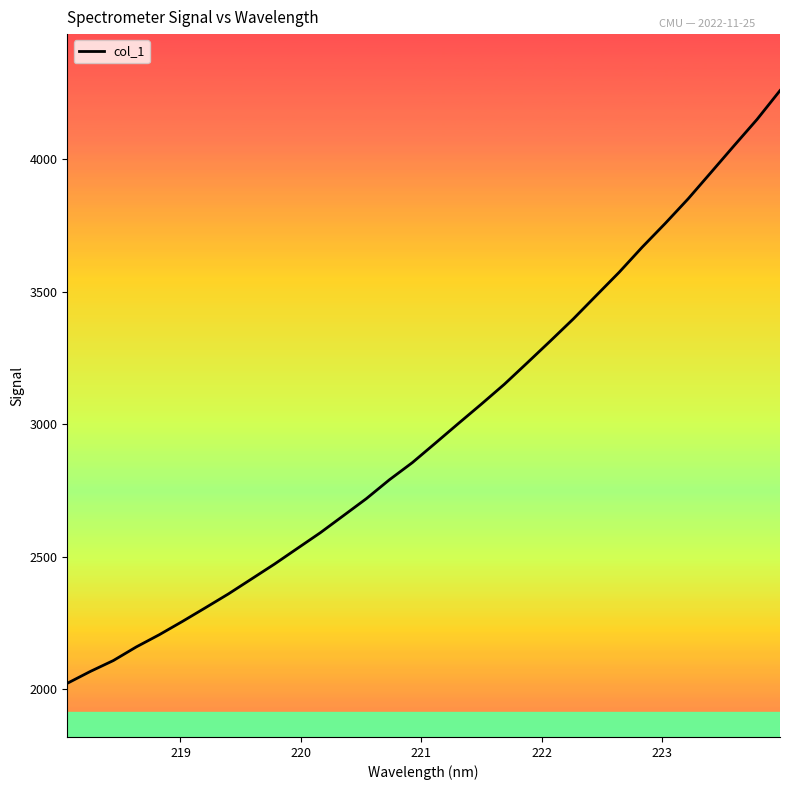

What is the difference between the maximum and minimum values?

2234.9